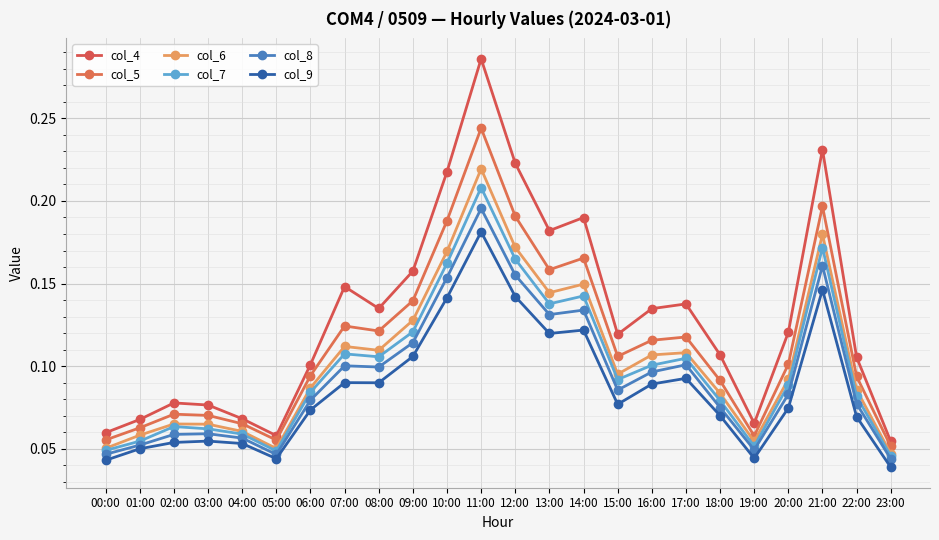

Count the col_6 values in the range 0 to 1.

24